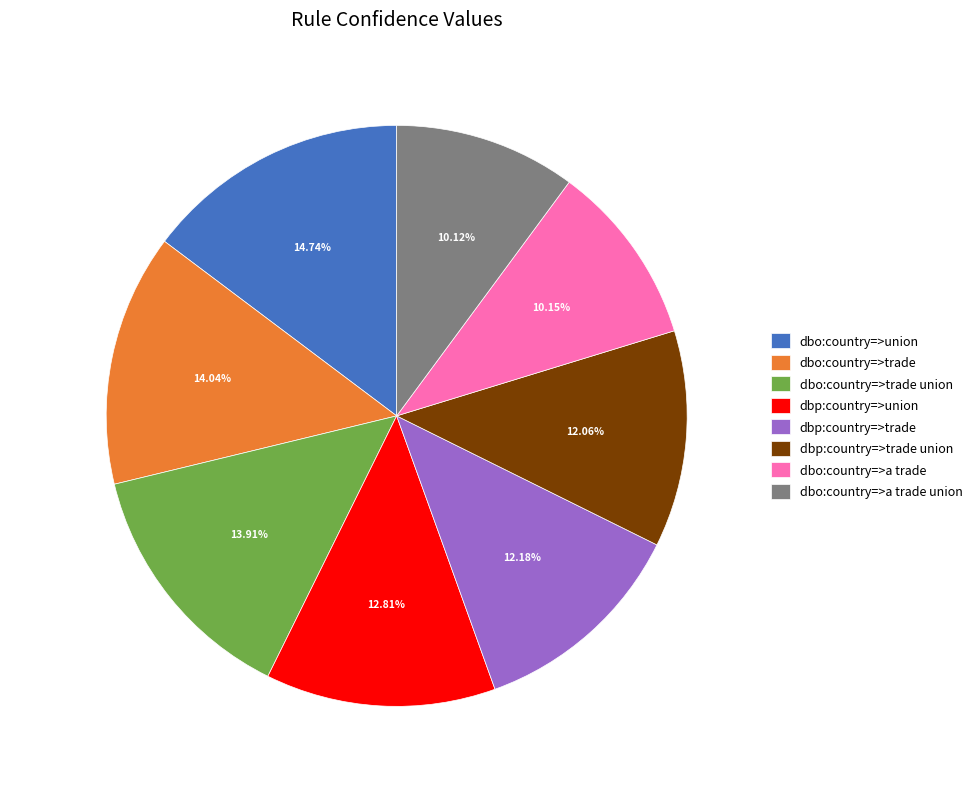

To the nearest percent, what is the average slice percentage?

12%